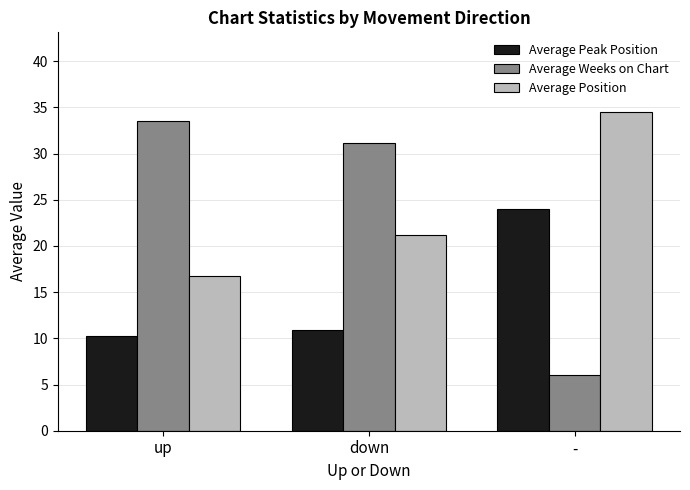

Reading right to left, list all the values displayed in this chart.

Average Peak Position: -=24.0	down=10.9	up=10.2
Average Weeks on Chart: -=6.0	down=31.1	up=33.6
Average Position: -=34.5	down=21.2	up=16.7